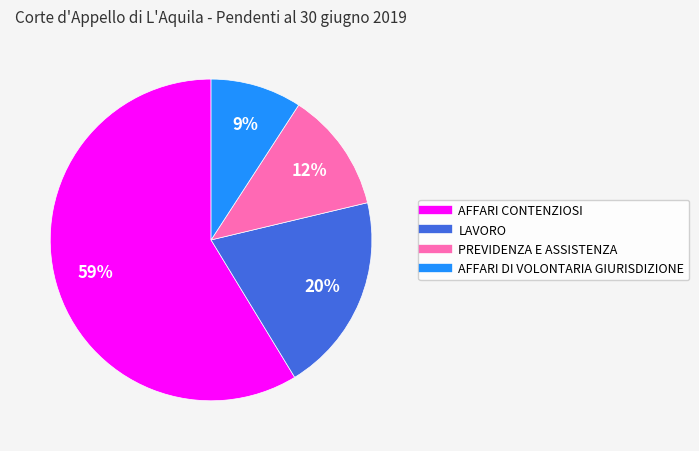

Which slice is the largest?

AFFARI CONTENZIOSI